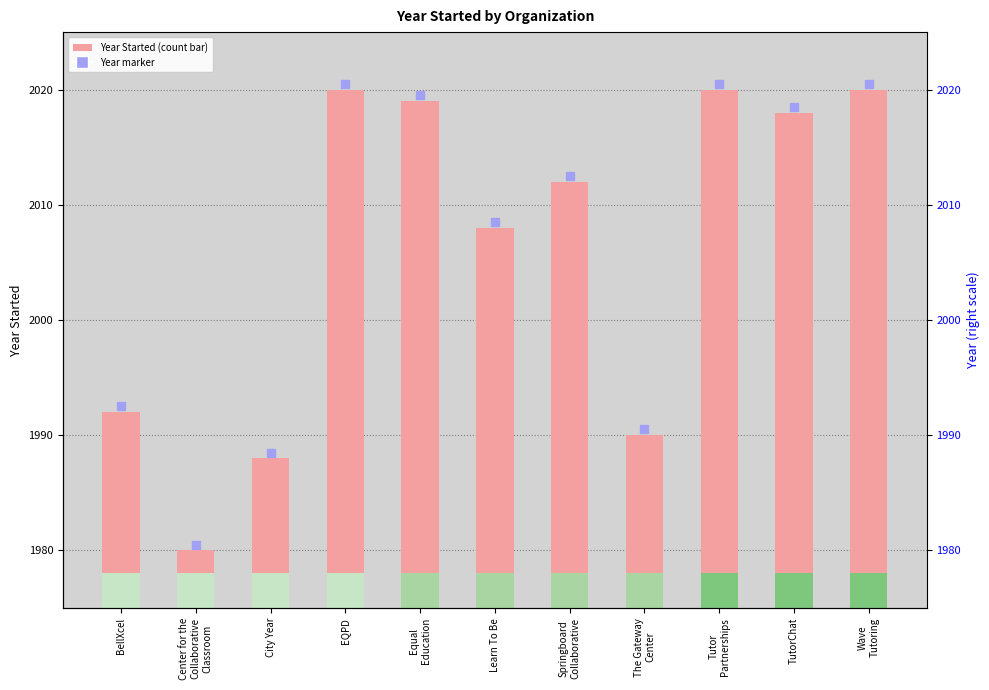

What is the label of the 2nd bar from the left?

Center for the
Collaborative
Classroom